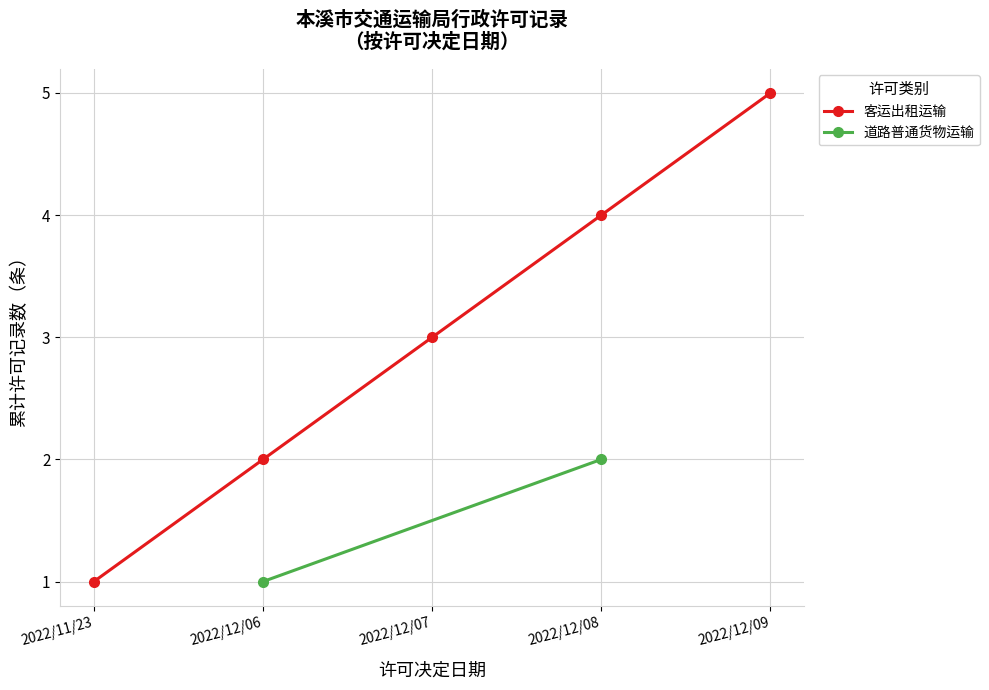

Which has a higher value, 2022/12/06 or 2022/12/07?

2022/12/07